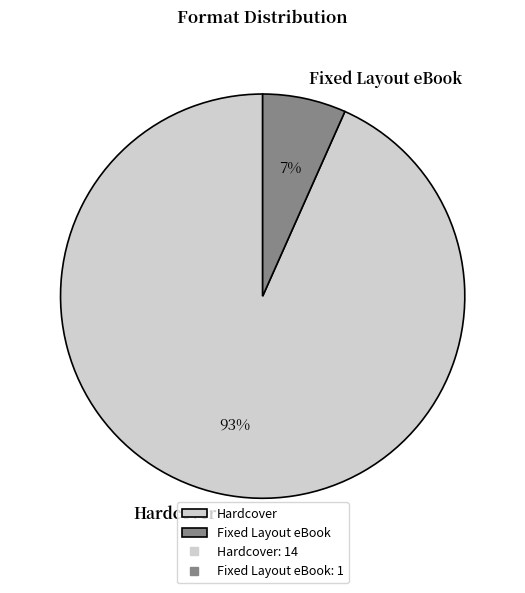

Combined, do Fixed Layout eBook and Hardcover account for over 50%?

Yes